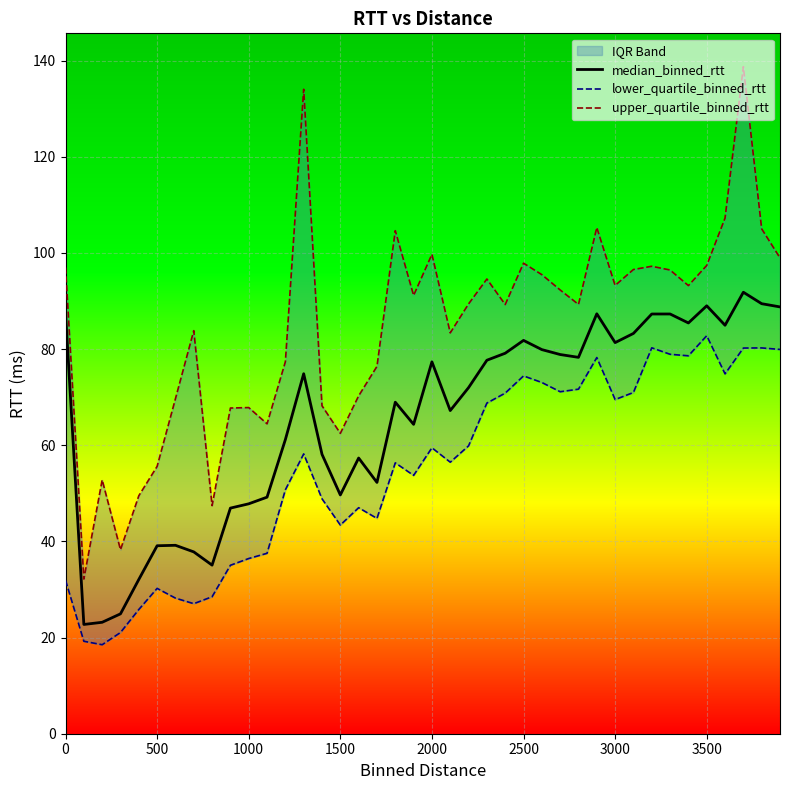

Reading left to right, what are all the values shown in this chart?

median_binned_rtt: 87.6	22.7	23.2	24.9	32.1	39.1	39.2	37.8	35.1	46.9	47.8	49.2	61.2	74.9	58.1	49.7	57.3	52.3	69.0	64.3	77.3	67.2	72.0	77.7	79.1	81.8	79.9	78.9	78.3	87.3	81.3	83.3	87.3	87.3	85.4	89.0	85.0	91.8	89.4	88.8
lower_quartile_binned_rtt: 31.9	19.2	18.5	21.1	25.8	30.2	28.2	27.0	28.5	35.0	36.4	37.5	50.7	58.2	48.9	43.4	47.0	44.8	56.3	53.7	59.5	56.5	59.9	68.8	70.8	74.4	73.1	71.1	71.7	78.2	69.5	71.0	80.3	78.9	78.6	82.8	74.8	80.2	80.2	79.9
upper_quartile_binned_rtt: 97.0	32.2	52.8	38.3	49.5	55.6	69.7	83.8	47.4	67.7	67.8	64.5	77.4	134.0	68.2	62.5	70.3	76.4	104.6	91.2	99.7	83.4	89.4	94.6	89.3	97.9	95.5	92.3	89.3	105.3	93.2	96.6	97.2	96.4	93.2	97.4	107.2	138.7	105.0	99.0